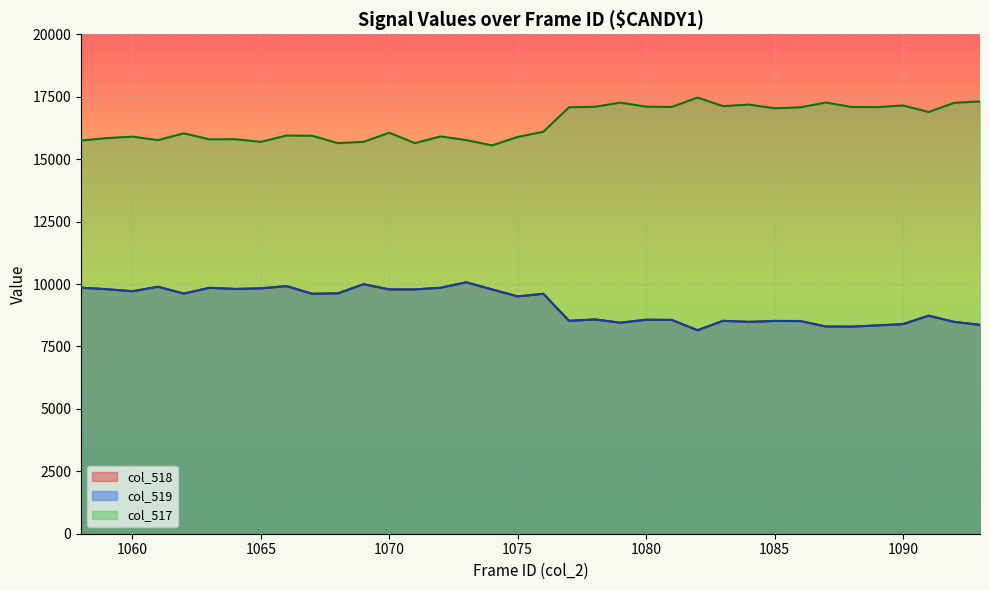

Reading right to left, transcribe all the data shown in this chart.

col_518: 1093=8365	1092=8484	1091=8732	1090=8393	1089=8342	1088=8293	1087=8299	1086=8518	1085=8521	1084=8484	1083=8526	1082=8150	1081=8563	1080=8571	1079=8451	1078=8582	1077=8525	1076=9609	1075=9504	1074=9784	1073=10071	1072=9851	1071=9784	1070=9785	1069=9993	1068=9627	1067=9609	1066=9917	1065=9827	1064=9803	1063=9848	1062=9618	1061=9891	1060=9710	1059=9793	1058=9854
col_519: 1093=8364	1092=8483	1091=8731	1090=8393	1089=8342	1088=8293	1087=8297	1086=8518	1085=8521	1084=8484	1083=8525	1082=8149	1081=8562	1080=8570	1079=8450	1078=8582	1077=8525	1076=9609	1075=9504	1074=9784	1073=10068	1072=9850	1071=9784	1070=9784	1069=9993	1068=9626	1067=9609	1066=9917	1065=9827	1064=9802	1063=9848	1062=9618	1061=9890	1060=9710	1059=9792	1058=9854